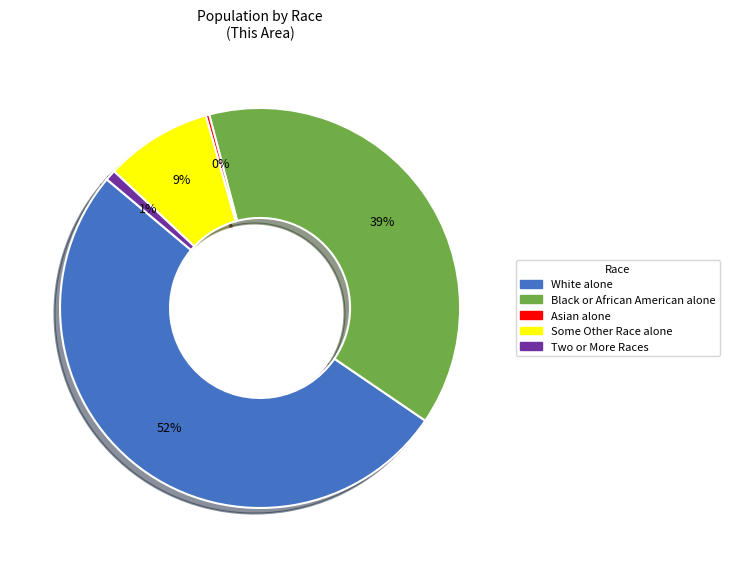

The Asian alone slice represents 0% of the pie. True or false?

True